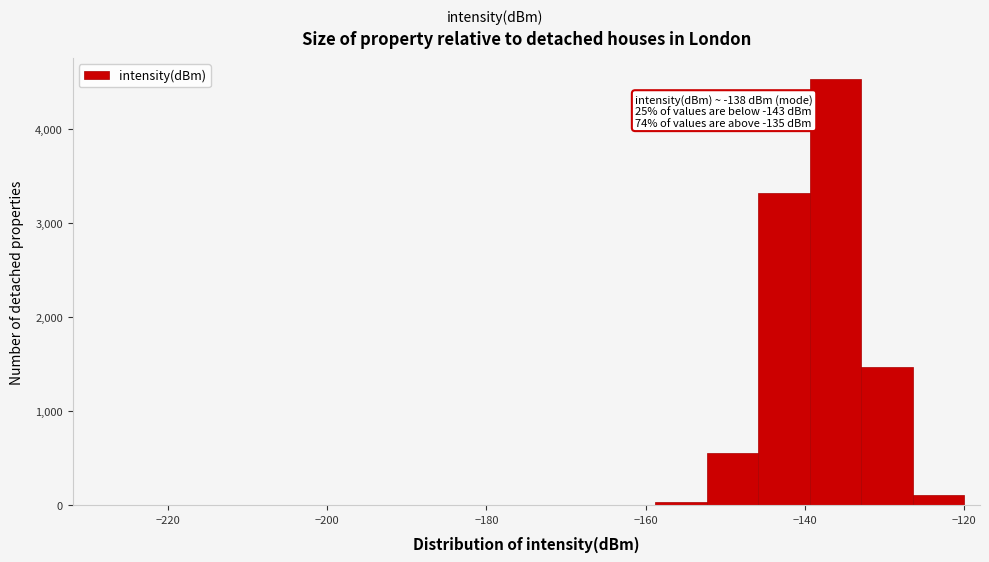

Read against the x-axis, roughly where is the centre of the tallest bar?

-136